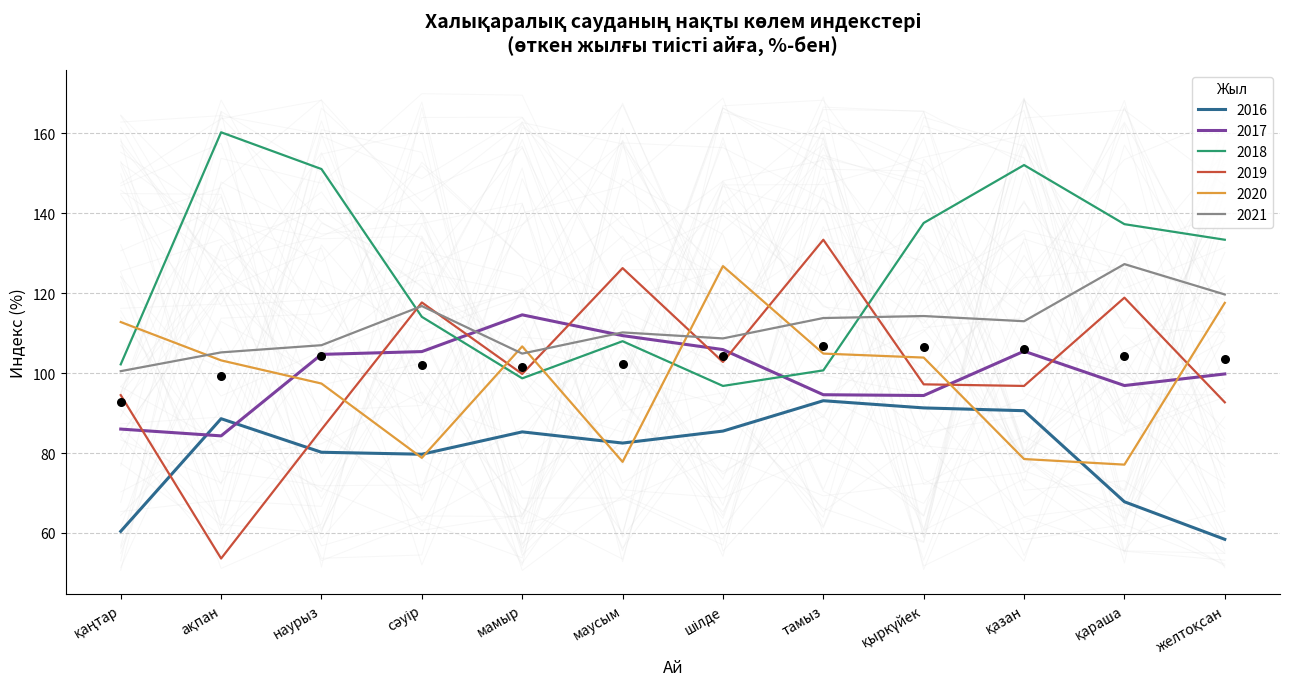

Is the value of 2020 at желтоқсан greater than the value of 2019 at қыркүйек?

Yes